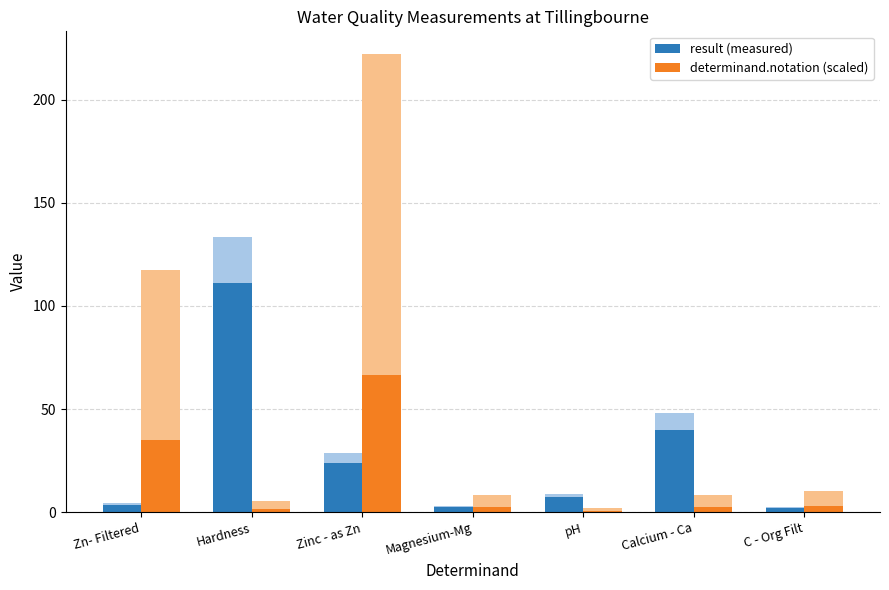

Where is result (measured) nearest to the value 56?

Calcium - Ca